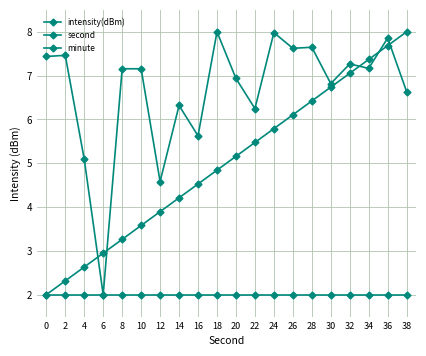

Count the number of data series in this chart.

3